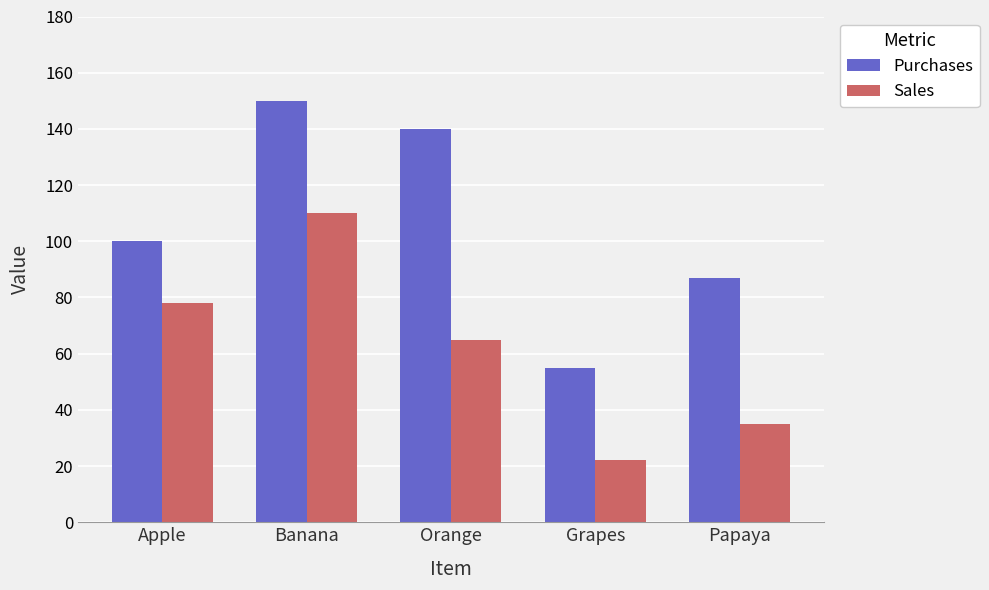

Between Grapes and Papaya, which series saw the biggest shift?

Purchases